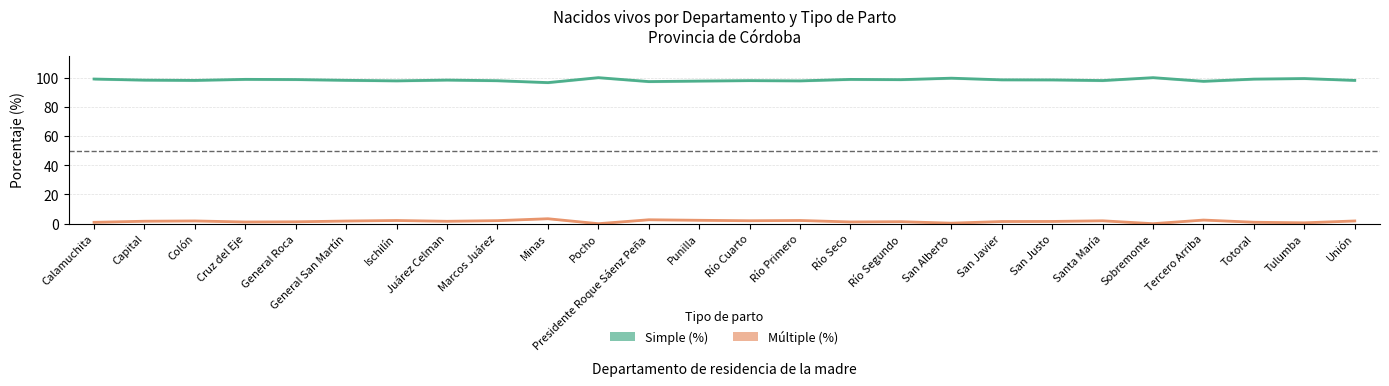

What position from the right is Unión?

1